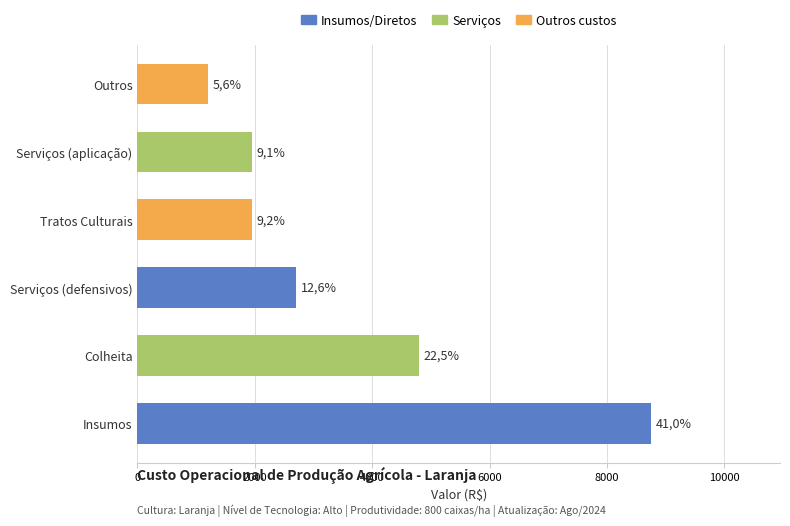

What is the average value?

3560.4